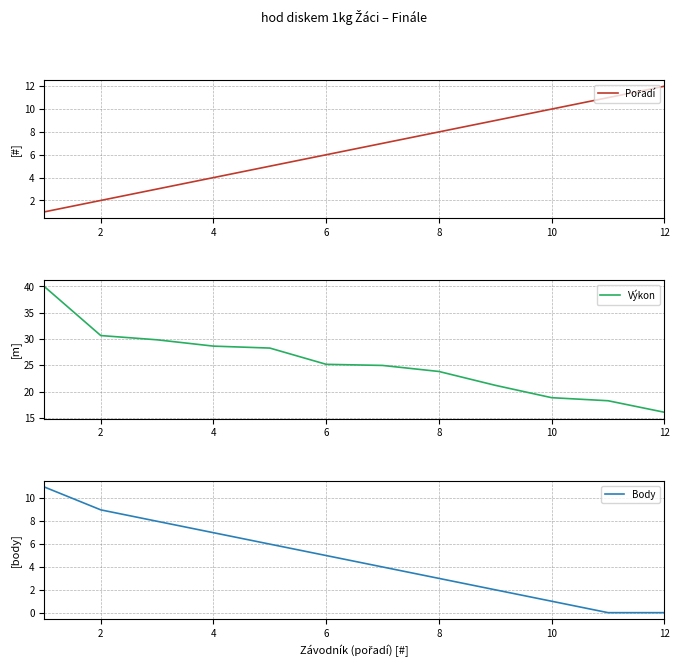

At how many categories does at least one series exceed 6?

12